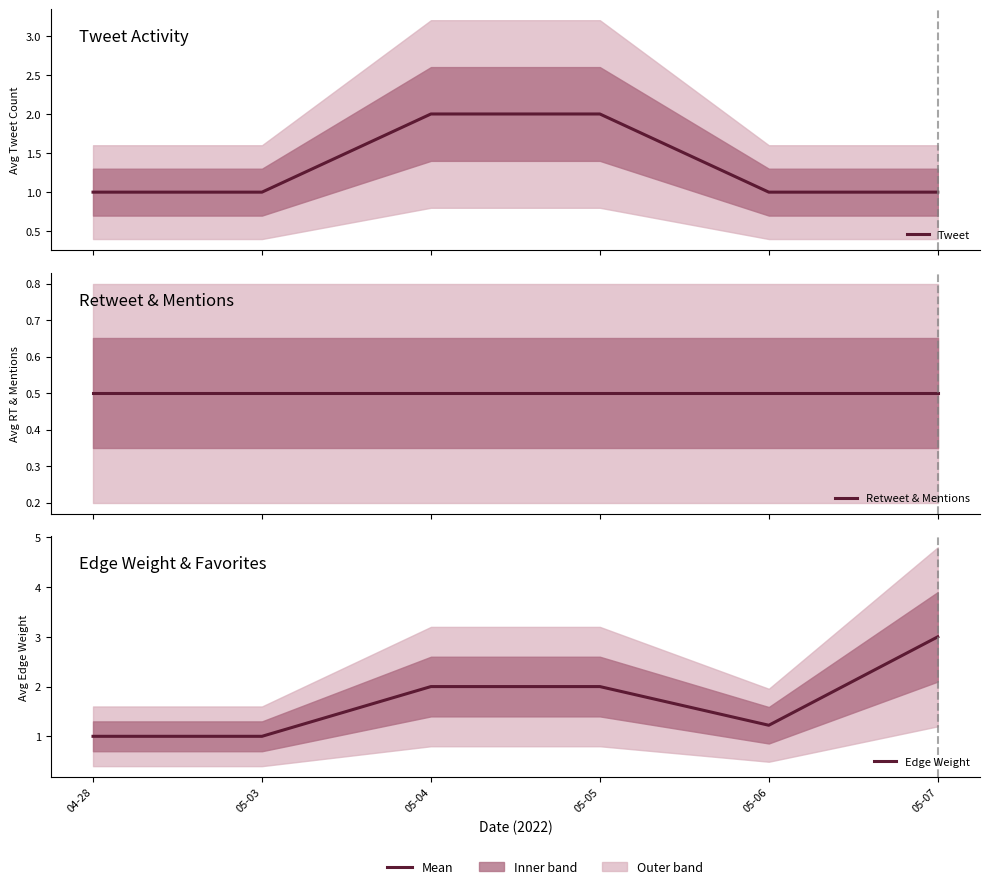

Between 05-04 and 05-03, which is larger?

05-04